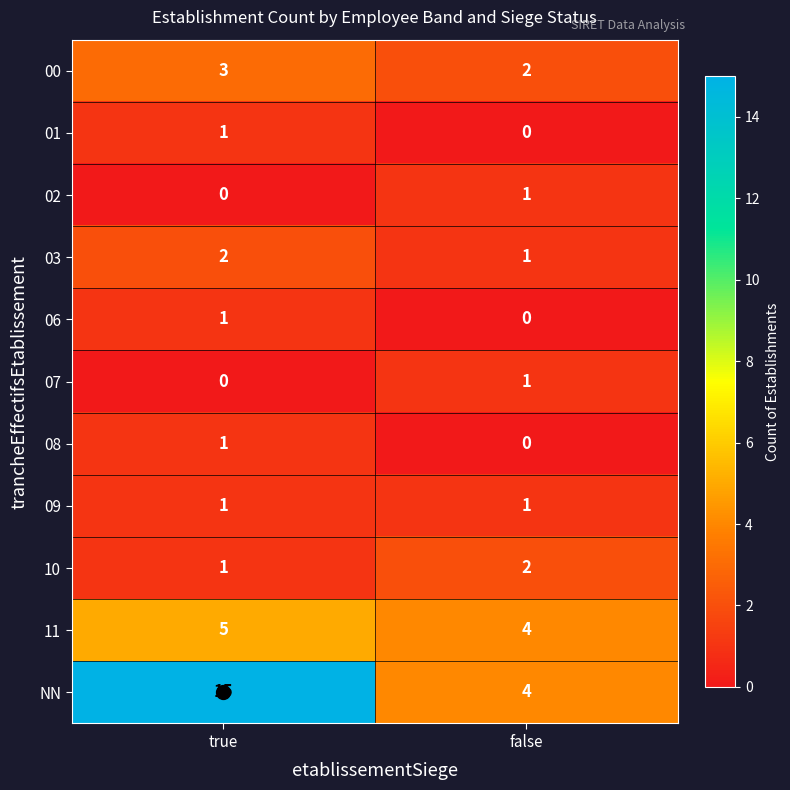

Which series changed the most between true and false?

NN